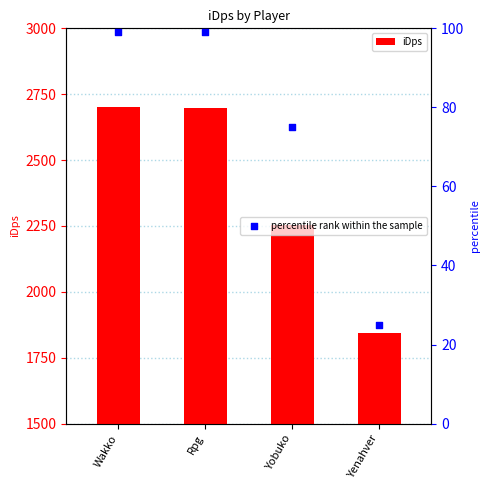

At which category is the sum across all series the highest?

Wakko